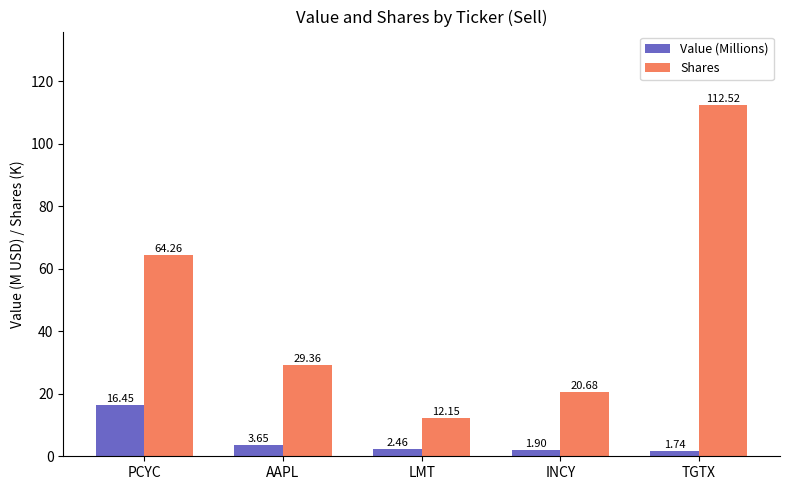

How many values in the Value (Millions) series exceed 2?

3